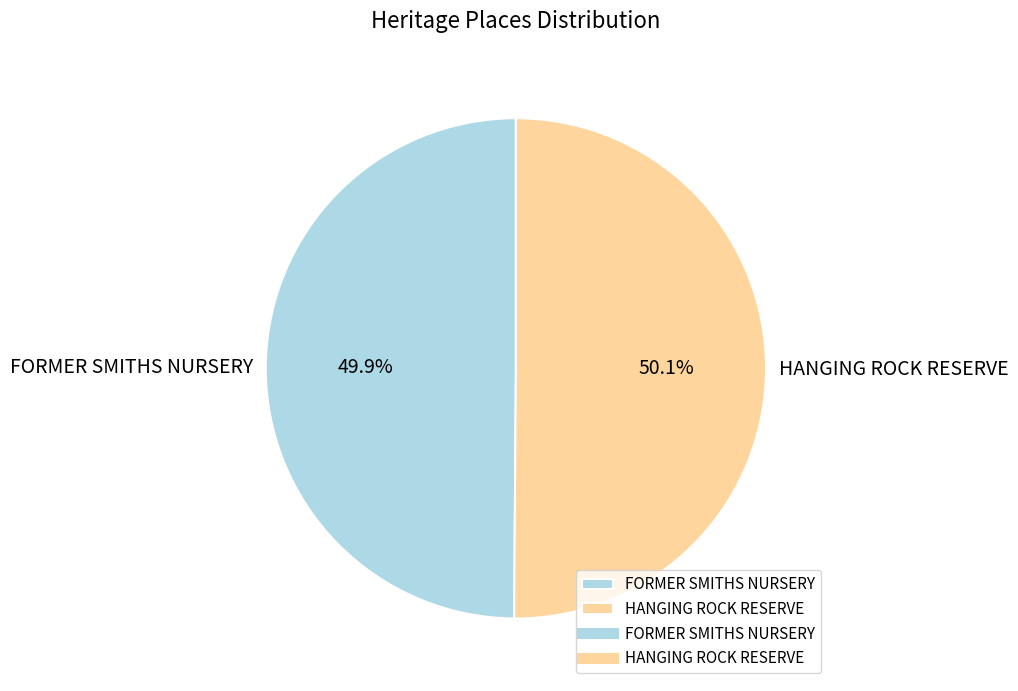

What is the ratio of the value at HANGING ROCK RESERVE to the value at FORMER SMITHS NURSERY?

1.0